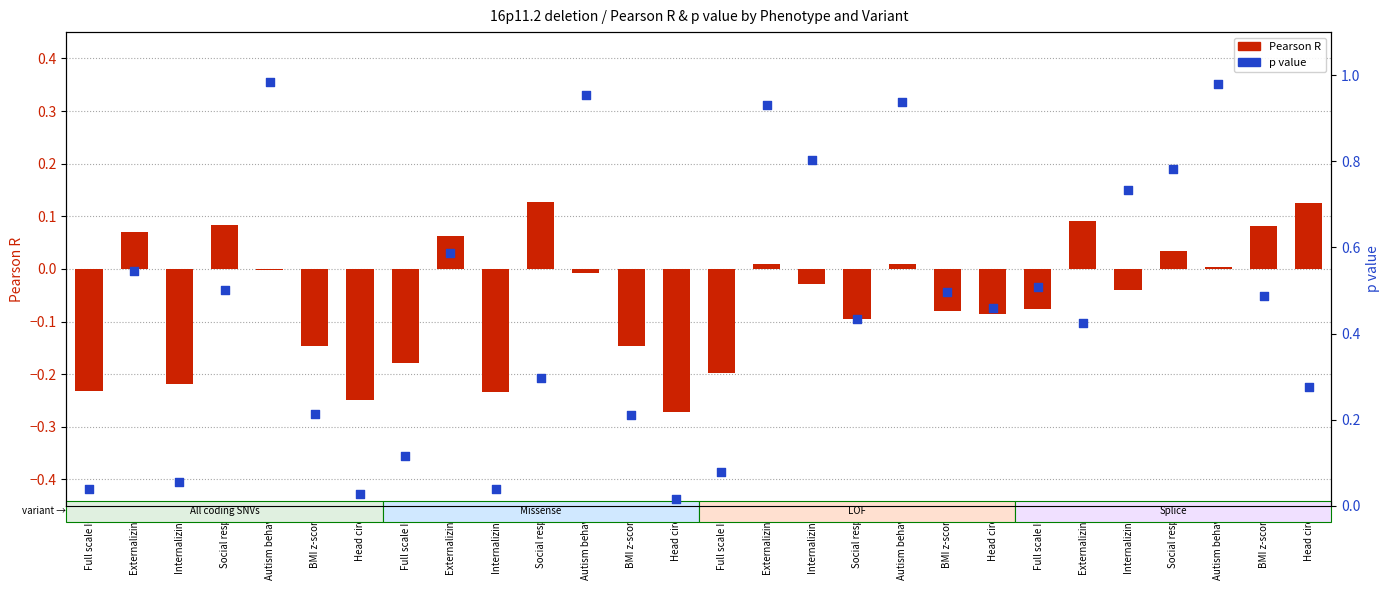

What is the total value across all series at Full scale IQ?

-0.2